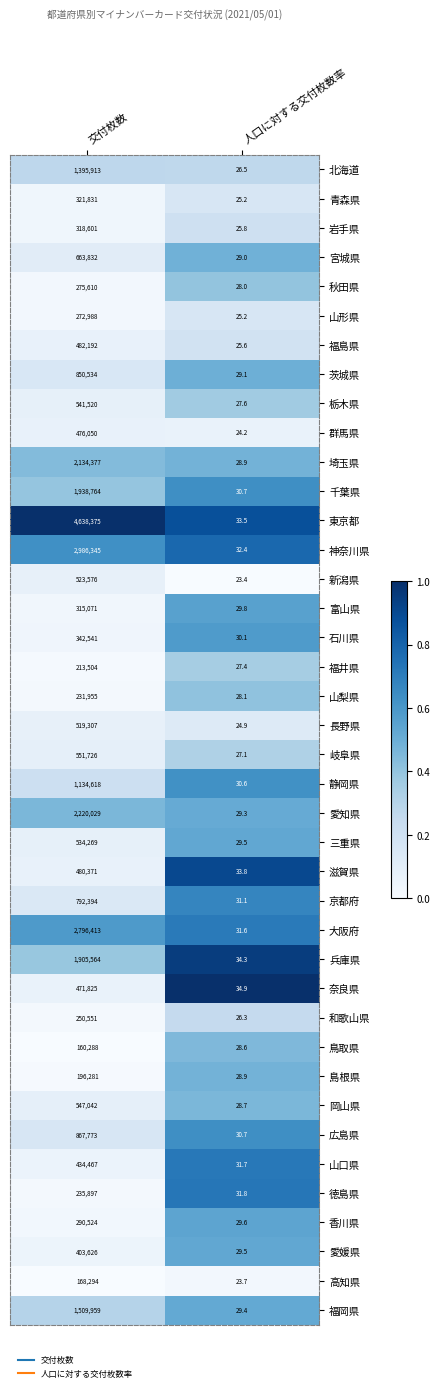

What is the difference between the maximum and minimum values in the 石川県 series?

342510.9